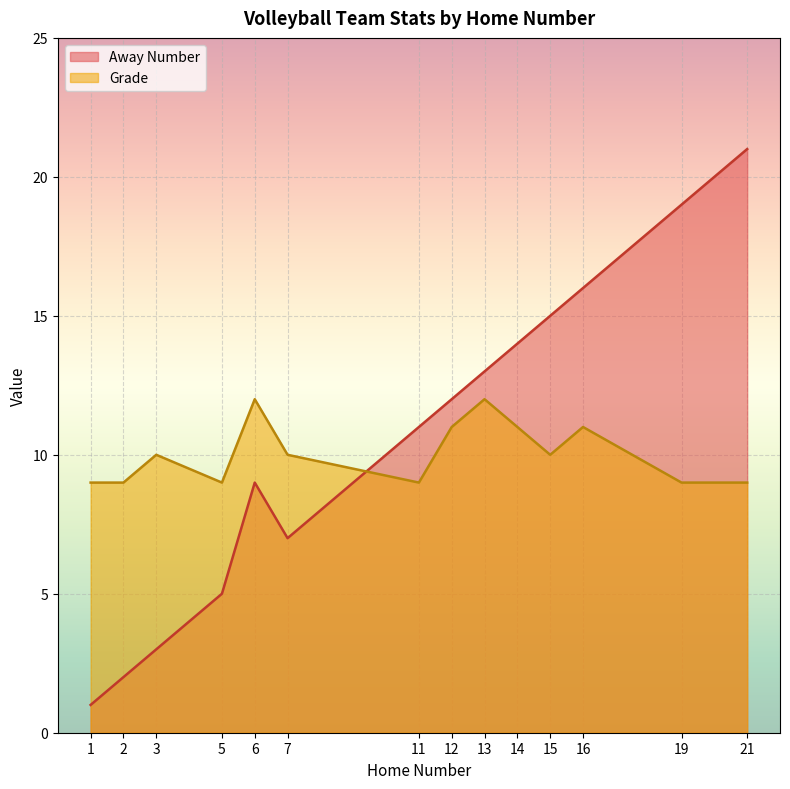

What is the minimum value shown in the chart?

1